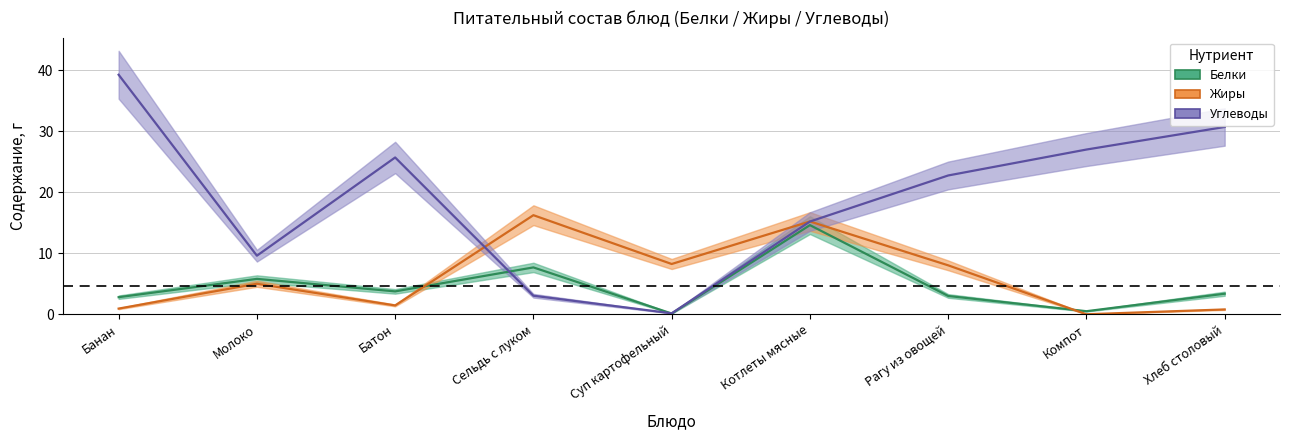

The Жиры series shows 8.2 at Суп картофельный. True or false?

True